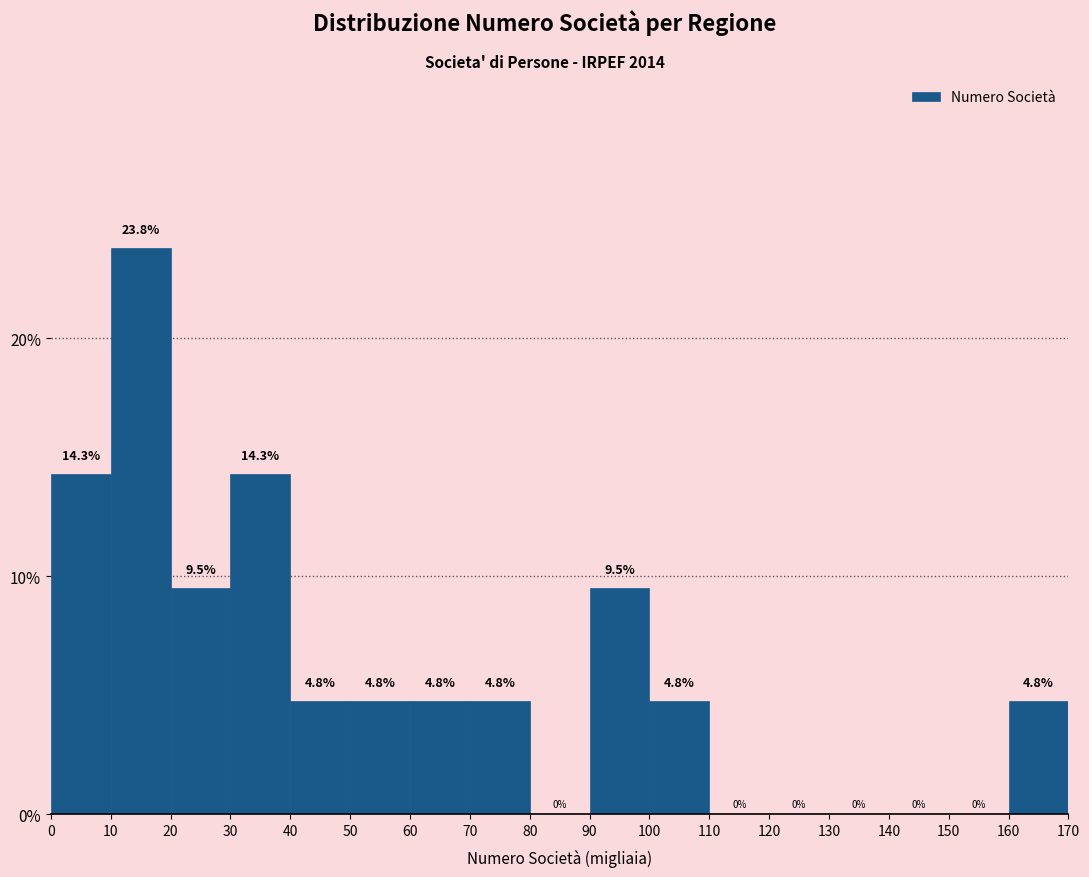

What is the height of the bar covering 10 to 20 on the x-axis?

23.8